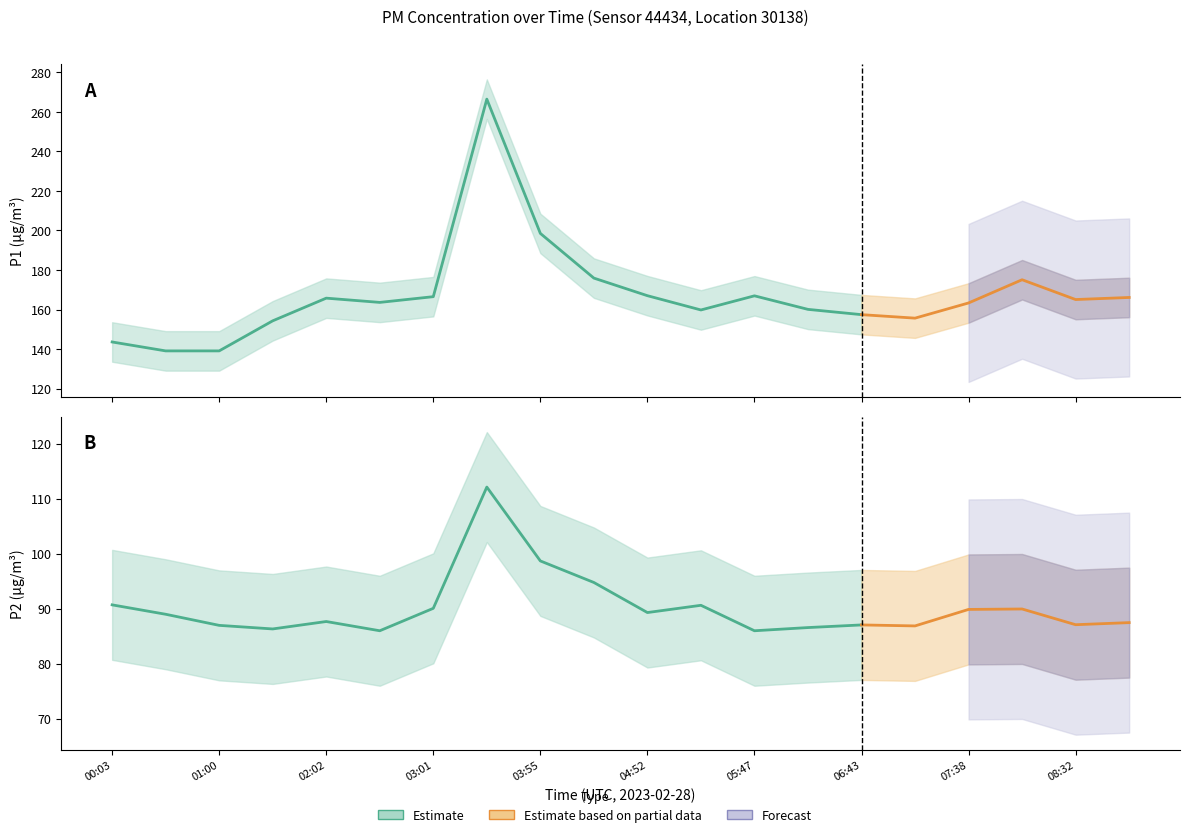

The P1 series shows 166.1 at 09:00. True or false?

True